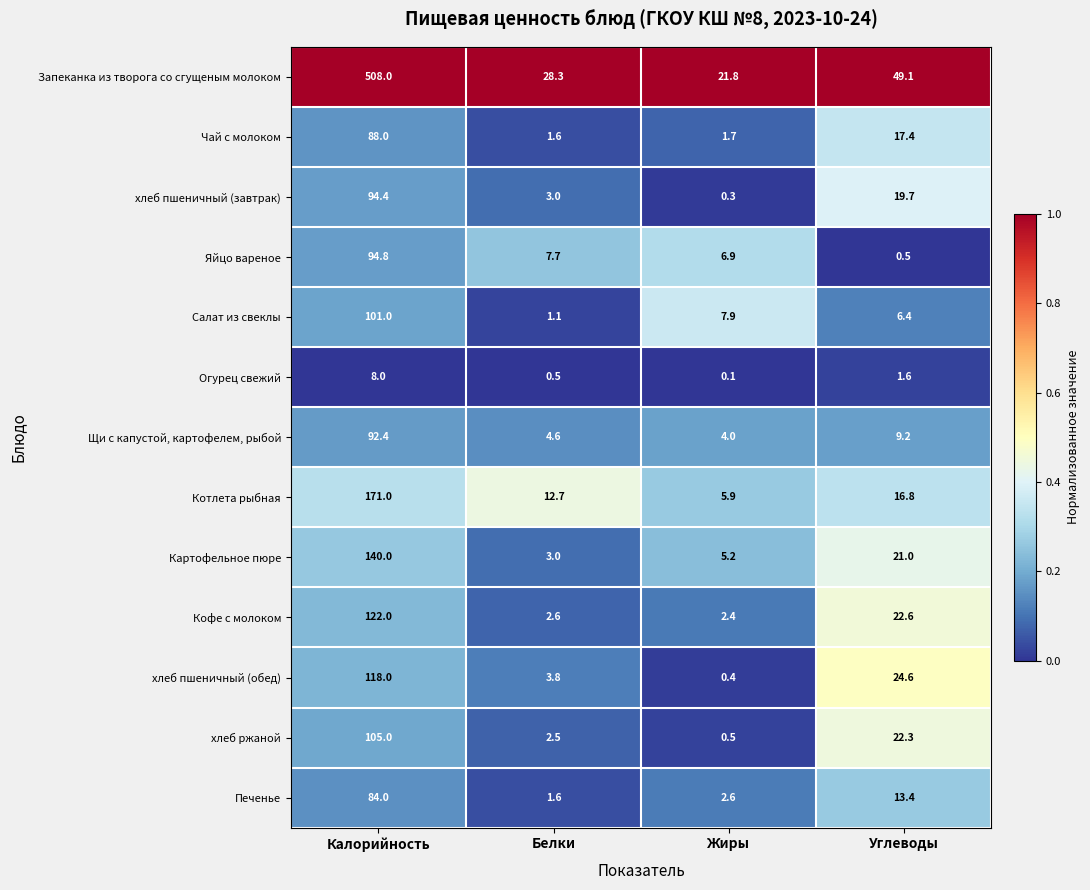

Which label corresponds to the largest value in the chart?

Калорийность